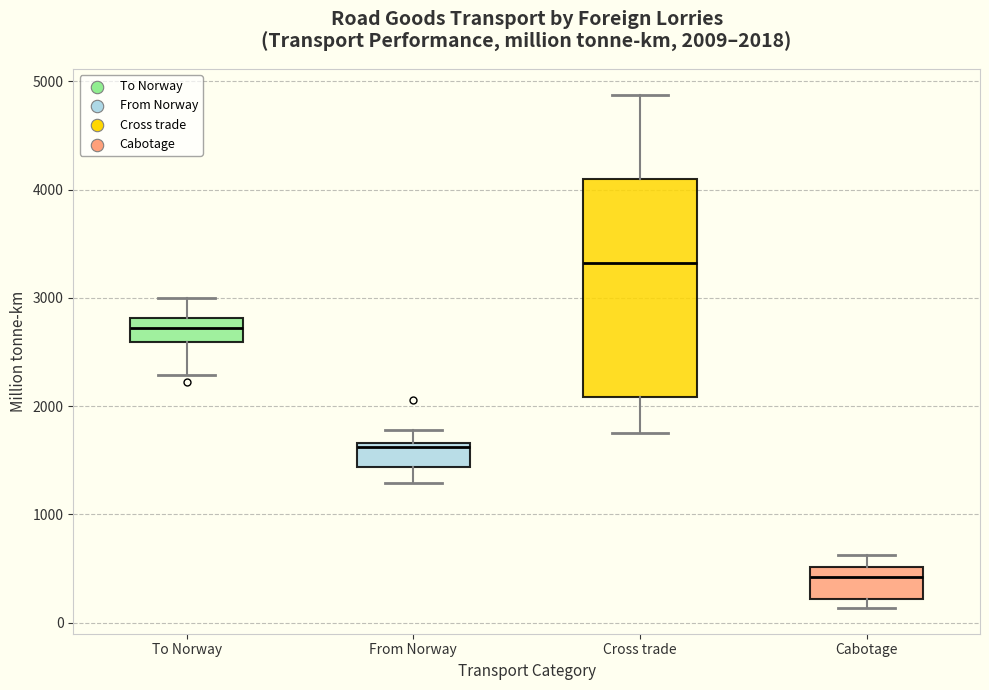

Comparing the boxes themselves (not the whiskers), which one is the tallest?

Cross trade